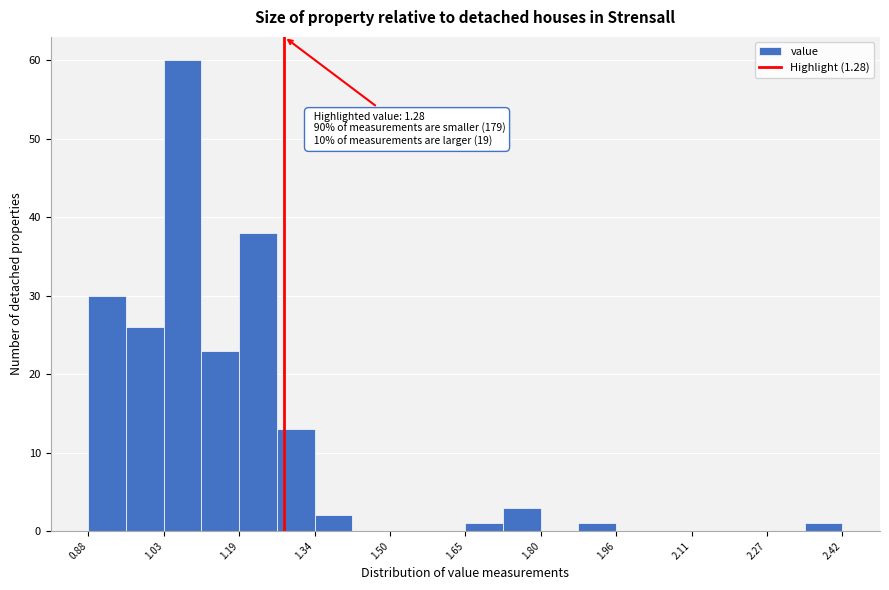

Read against the x-axis, roughly where is the centre of the tallest bar?

1.08